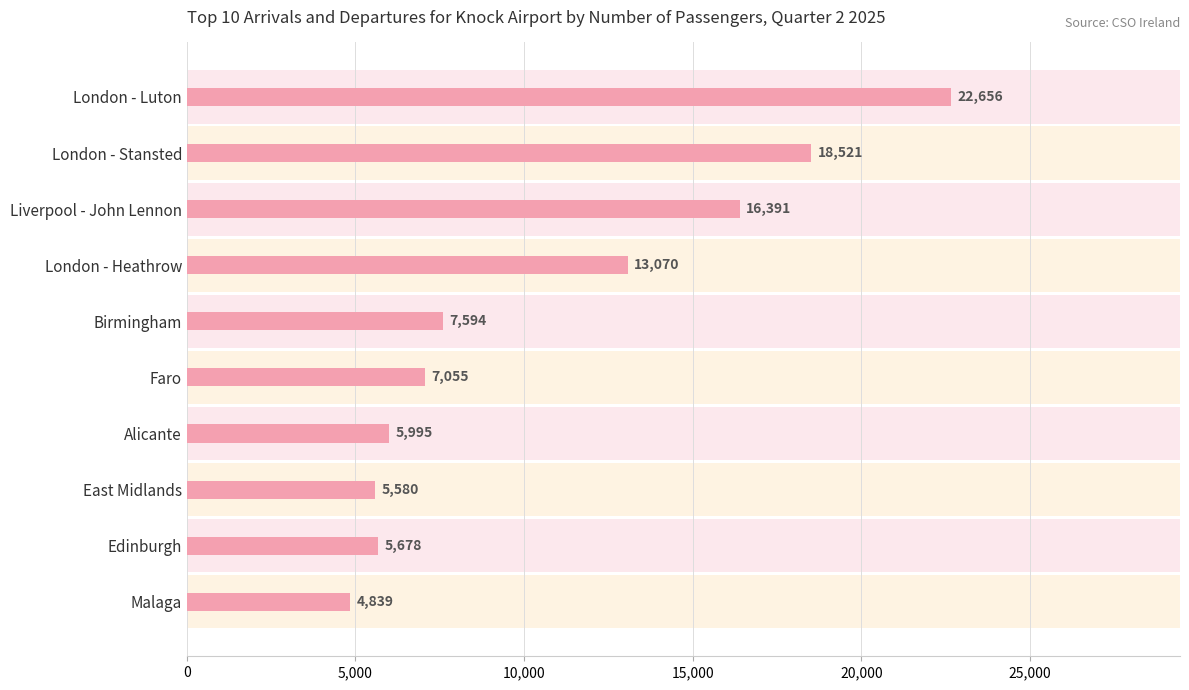

What is the difference between the maximum and minimum values?

17817